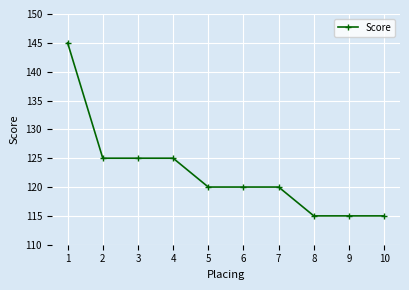

Reading right to left, transcribe all the data shown in this chart.

115	115	115	120	120	120	125	125	125	145